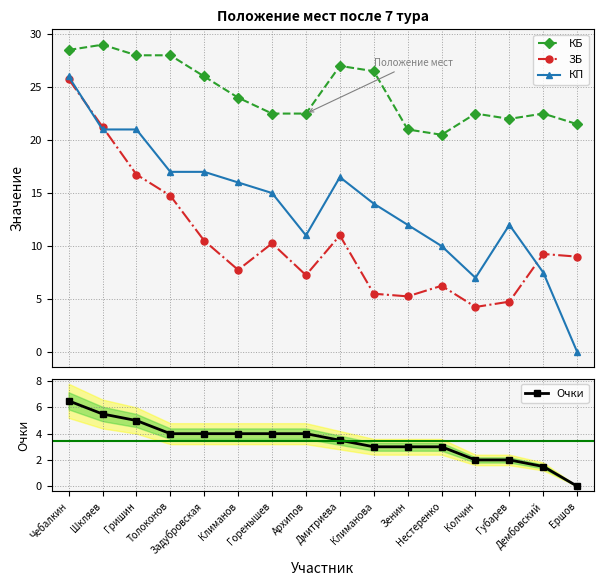

How many data points in КБ are less than 24?

8